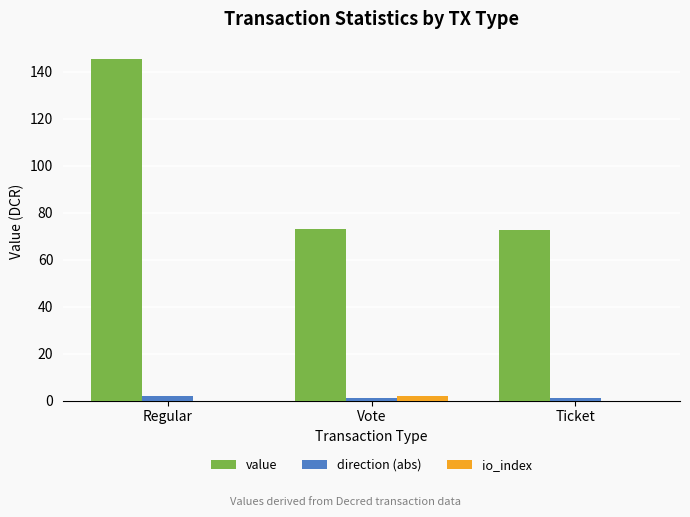

Between Regular and Ticket, which series saw the biggest shift?

value